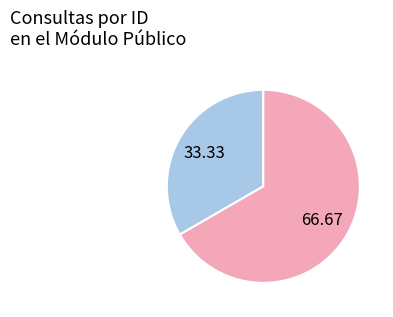

Does any single category account for the majority?

Yes